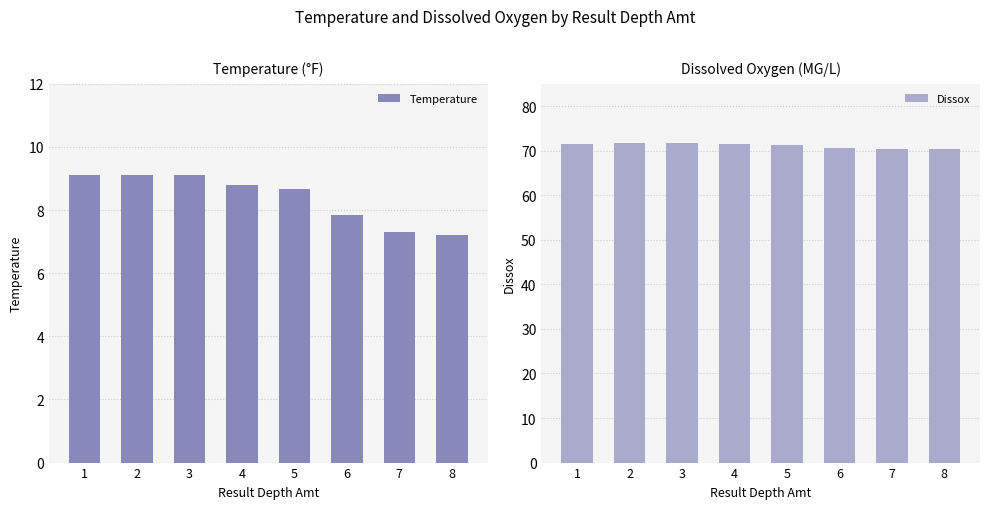

The value of Temperature at 5 is 3.1. True or false?

False